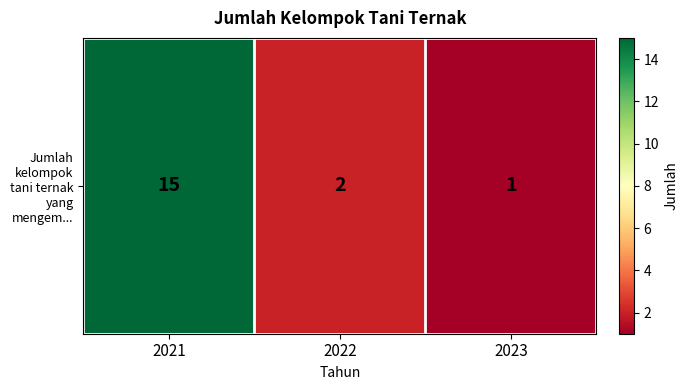

What is the difference between the second highest and minimum values?

1